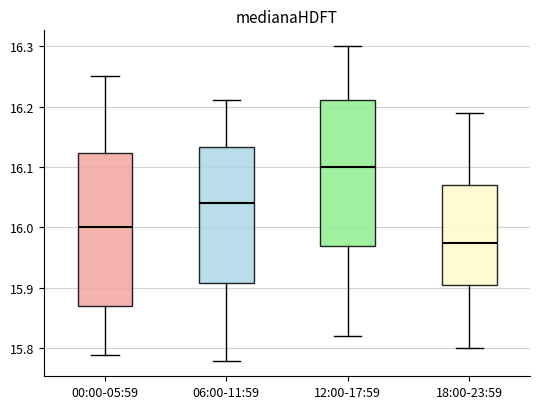

Where is the upper edge of the box for 12:00-17:59 on the y-axis? The values are not printed on the chart, so give them approximately, as read against the axis.

16.21